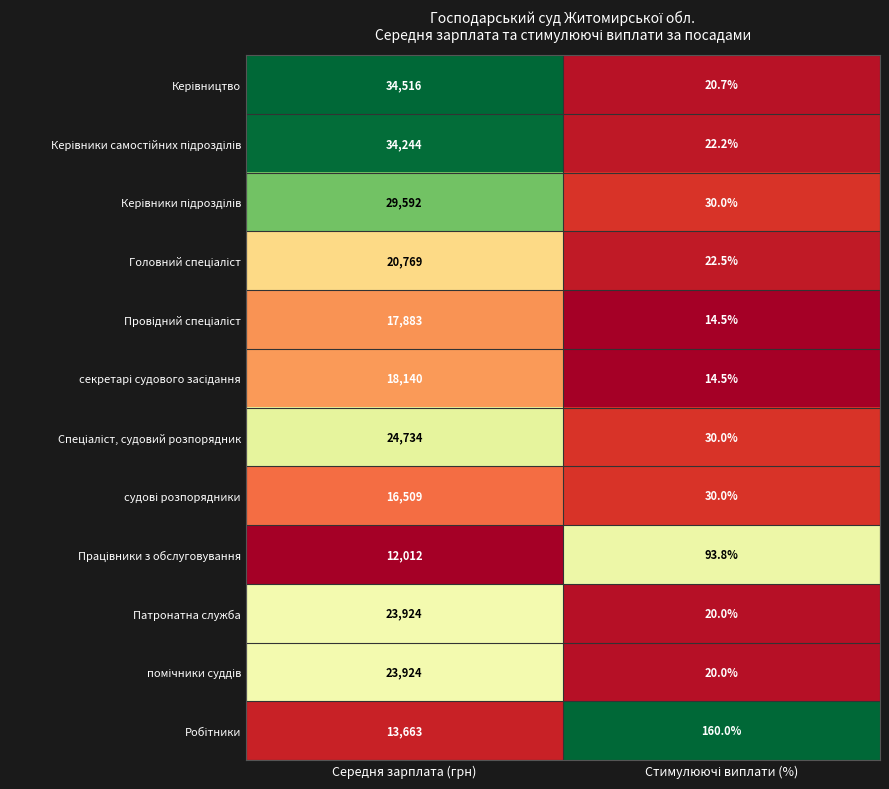

The Патронатна служба series shows 23924.0 at Середня зарплата (грн). True or false?

True